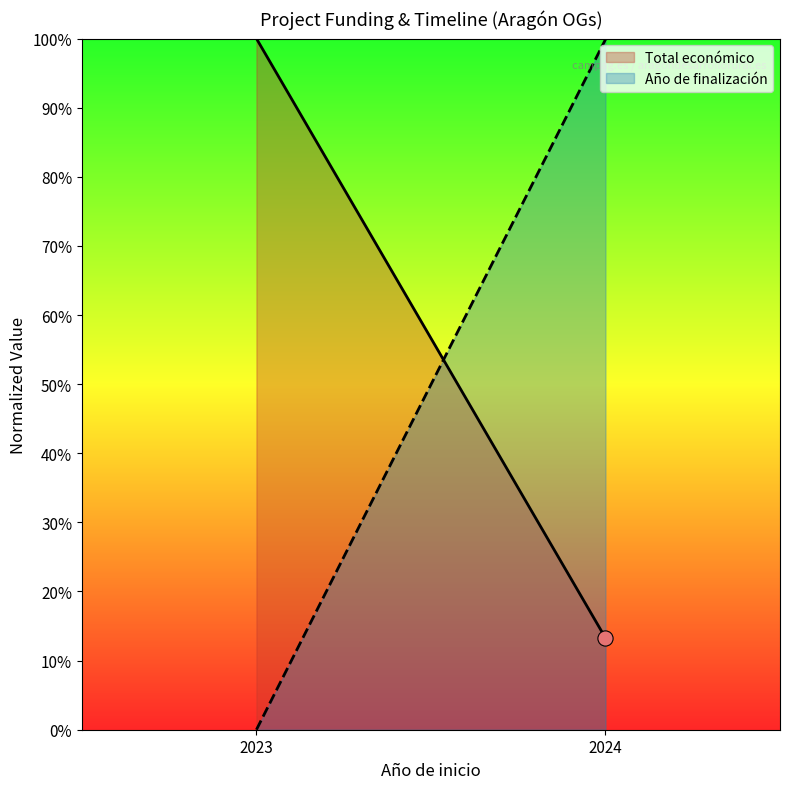

Which series contains the highest Y value?

Total económico